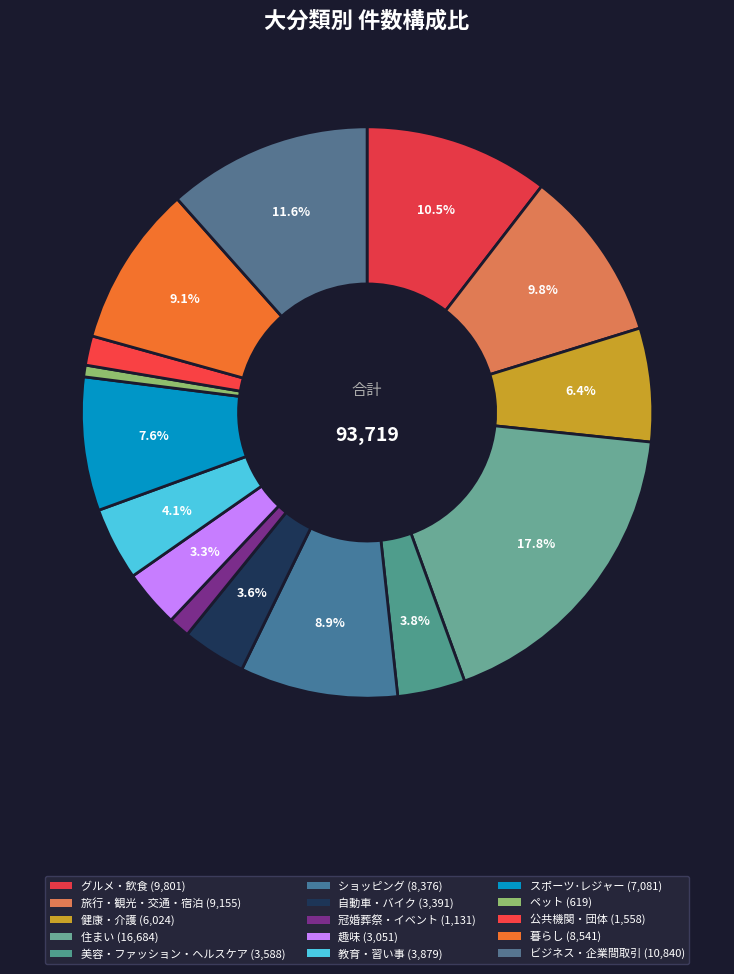

How many segments does this pie chart have?

15